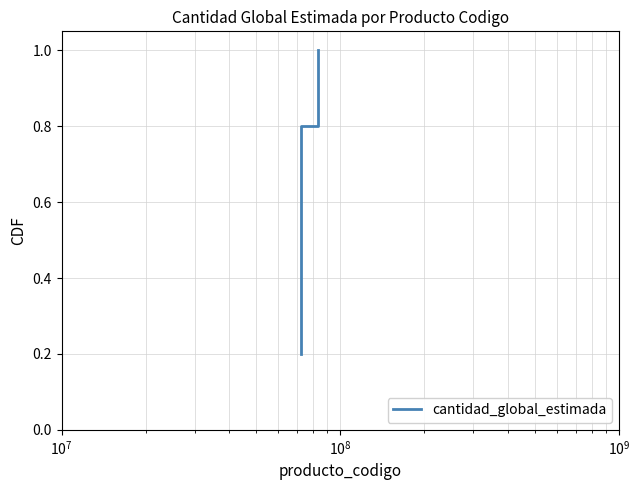

Reading left to right, transcribe all the data shown in this chart.

0.2	0.4	0.6	0.8	1.0